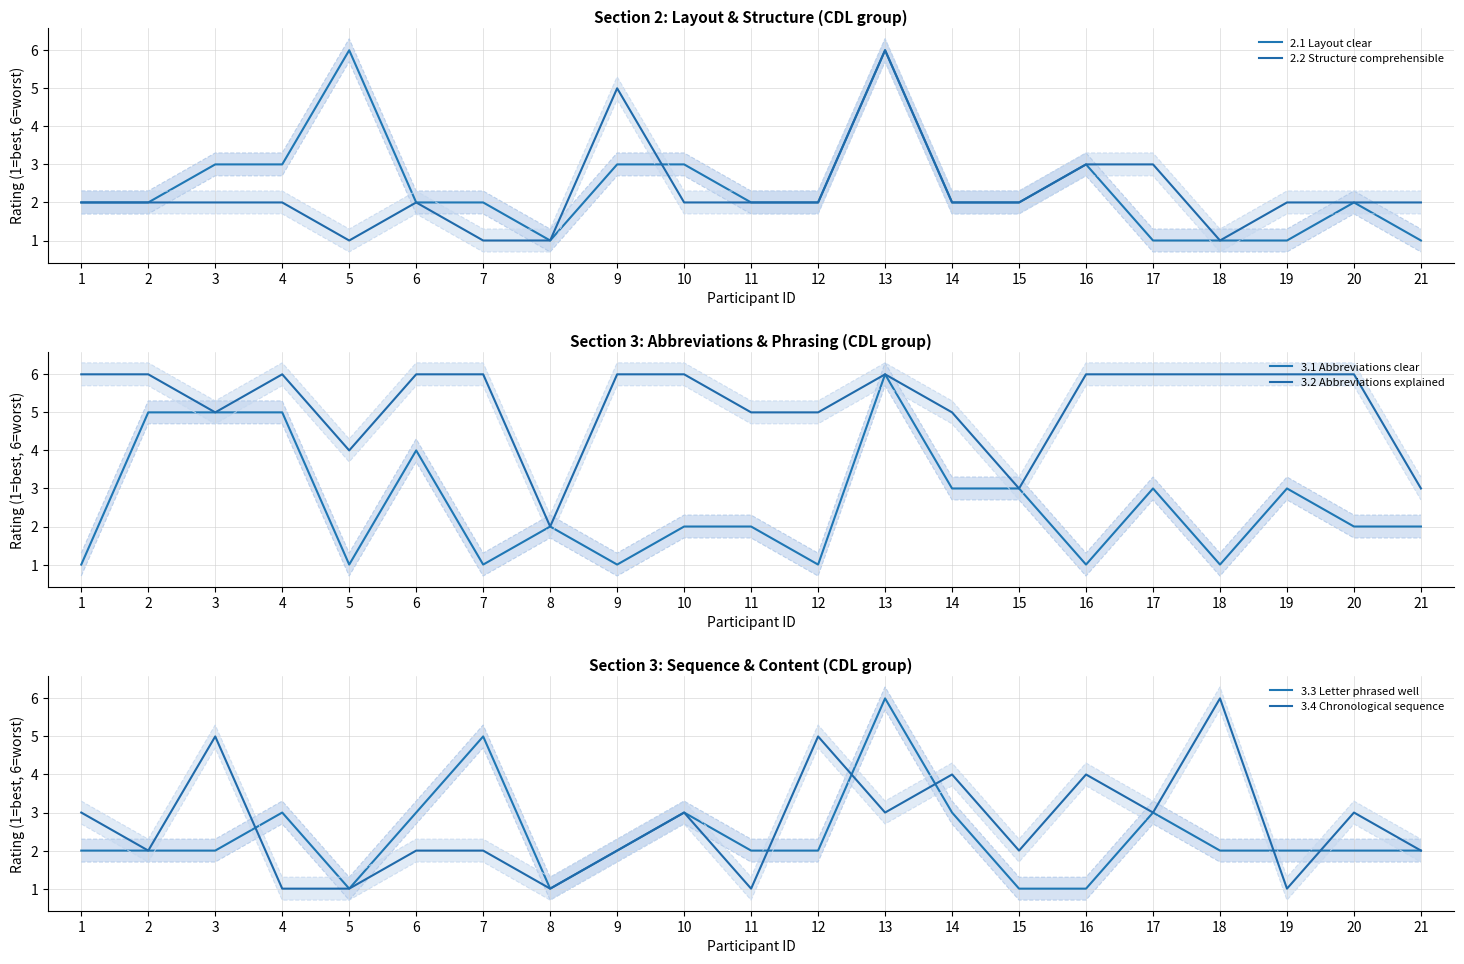

Reading right to left, extract all data points from this chart.

2.1 Layout clear: 1	2	1	1	1	3	2	2	6	2	2	3	3	1	2	2	6	3	3	2	2
2.2 Structure comprehensible: 2	2	2	1	3	3	2	2	6	2	2	2	5	1	1	2	1	2	2	2	2
3.1 Abbreviations clear: 2	2	3	1	3	1	3	3	6	1	2	2	1	2	1	4	1	5	5	5	1
3.2 Abbreviations explained: 3	6	6	6	6	6	3	5	6	5	5	6	6	2	6	6	4	6	5	6	6
3.3 Letter phrased well: 2	2	2	2	3	1	1	3	6	2	2	3	2	1	5	3	1	3	2	2	2
3.4 Chronological sequence: 2	3	1	6	3	4	2	4	3	5	1	3	2	1	2	2	1	1	5	2	3